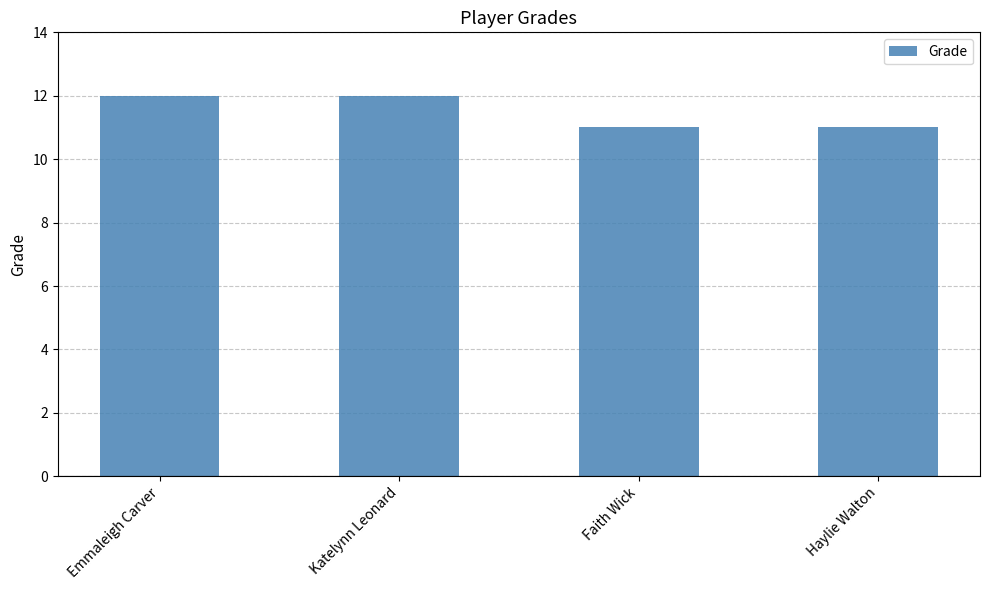

What is the greatest value displayed?

12